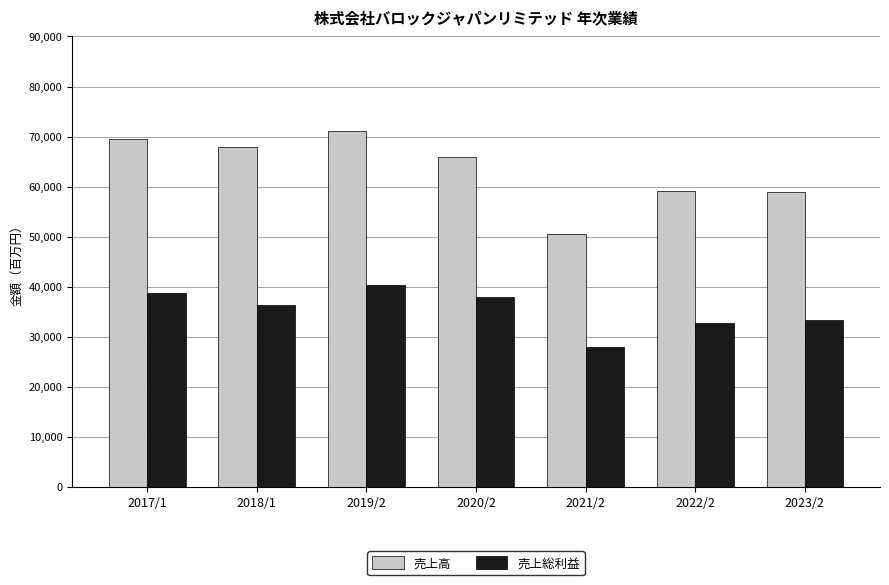

Count the number of data series in this chart.

2